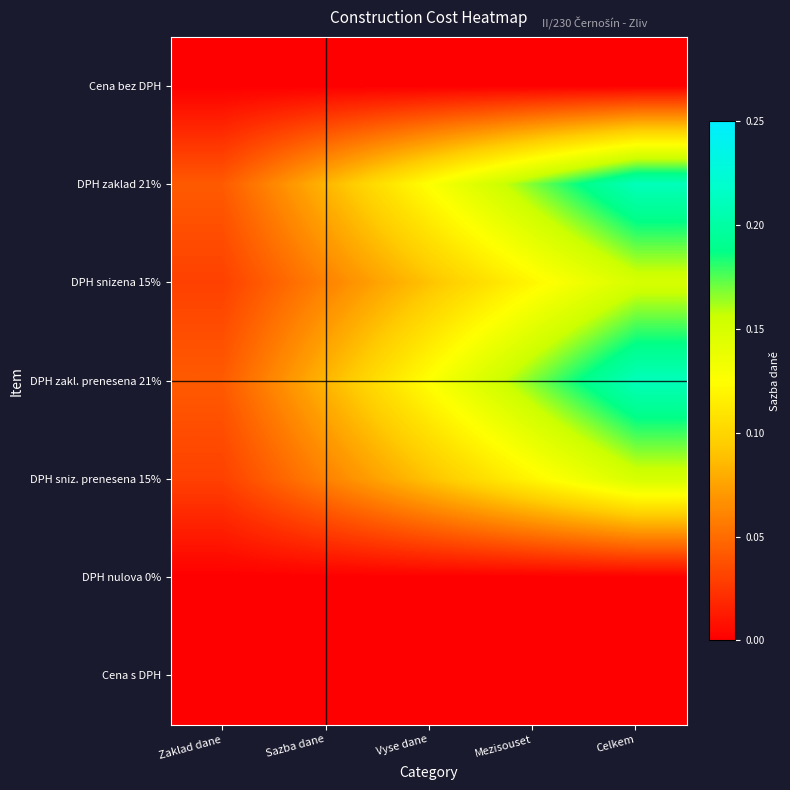

At which category is the sum across all series the highest?

Celkem